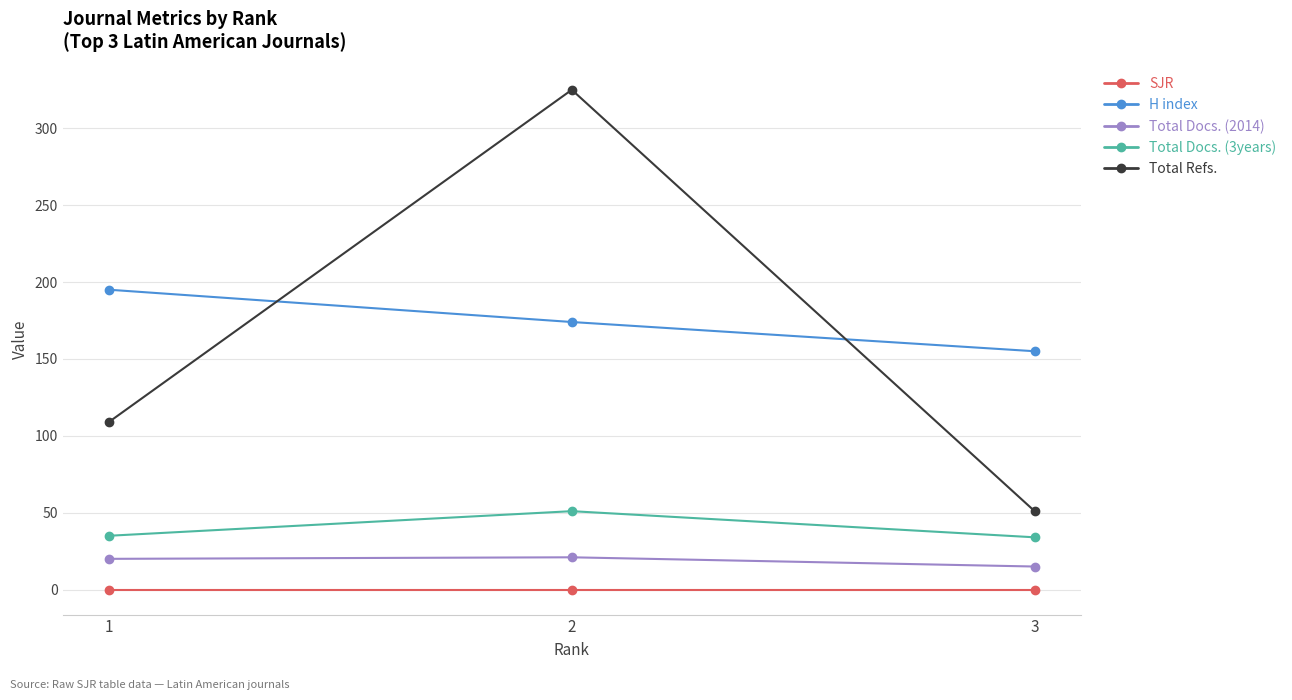

The Total Docs. (2014) series shows 20 at 1. True or false?

True